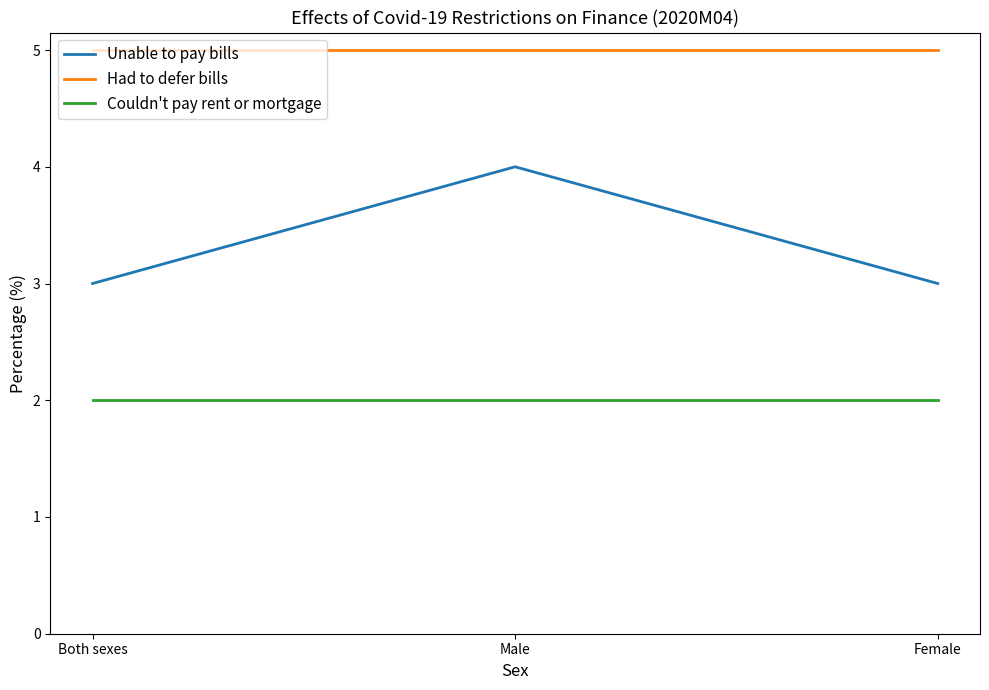

The Unable to pay bills series shows 4 at Male. True or false?

True